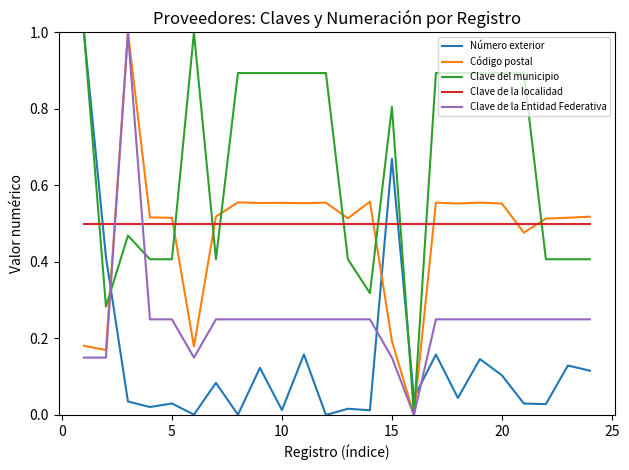

Which series has the largest total across all categories?

Clave del municipio